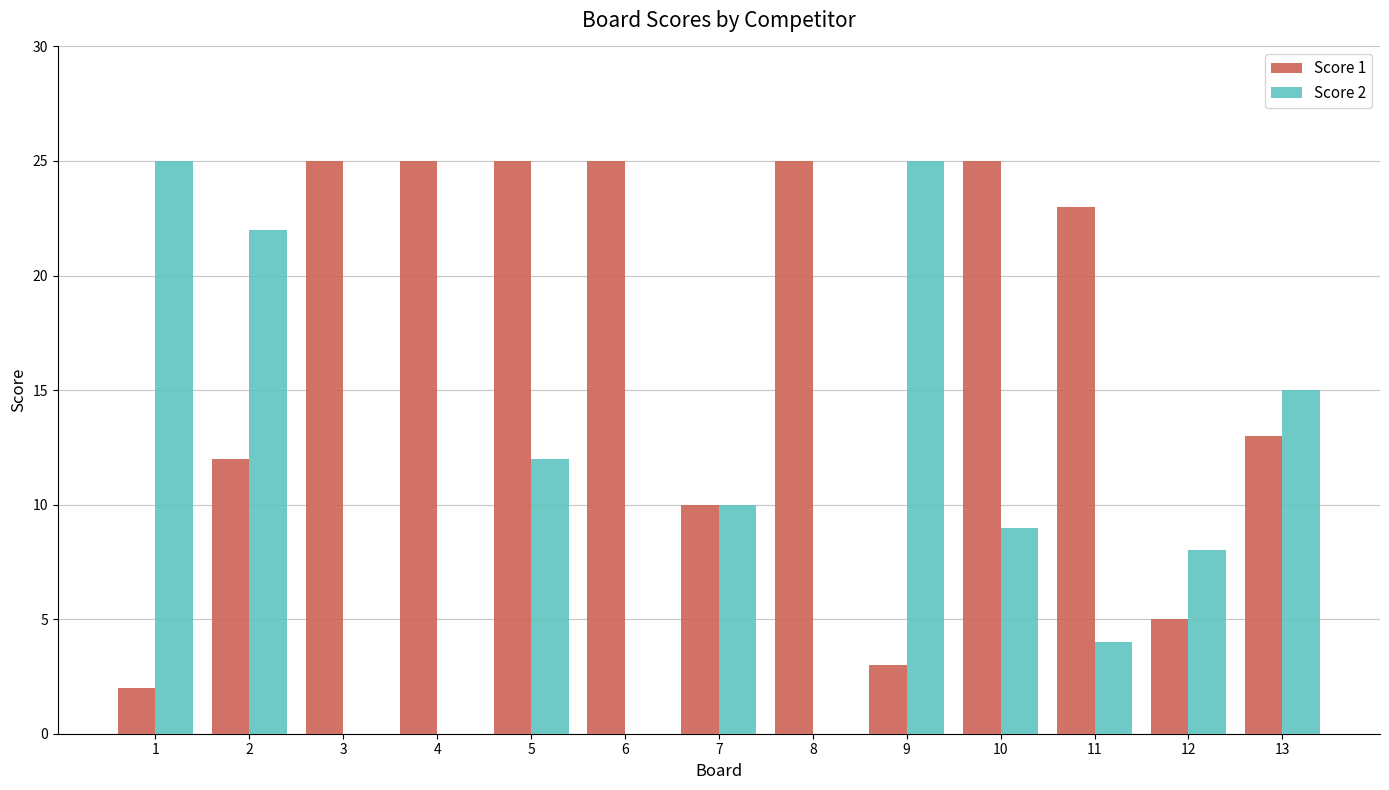

What is the greatest value displayed?

25